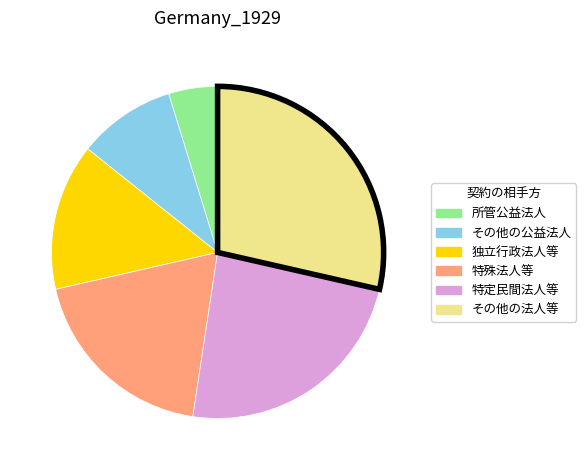

Which slice is the largest?

その他の法人等